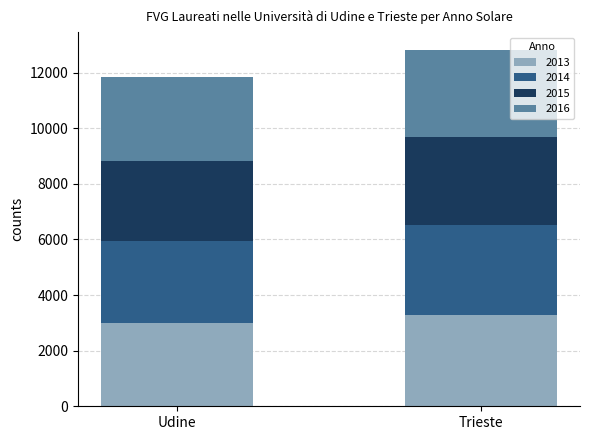

The 2013 series shows 3267 at Trieste. True or false?

True